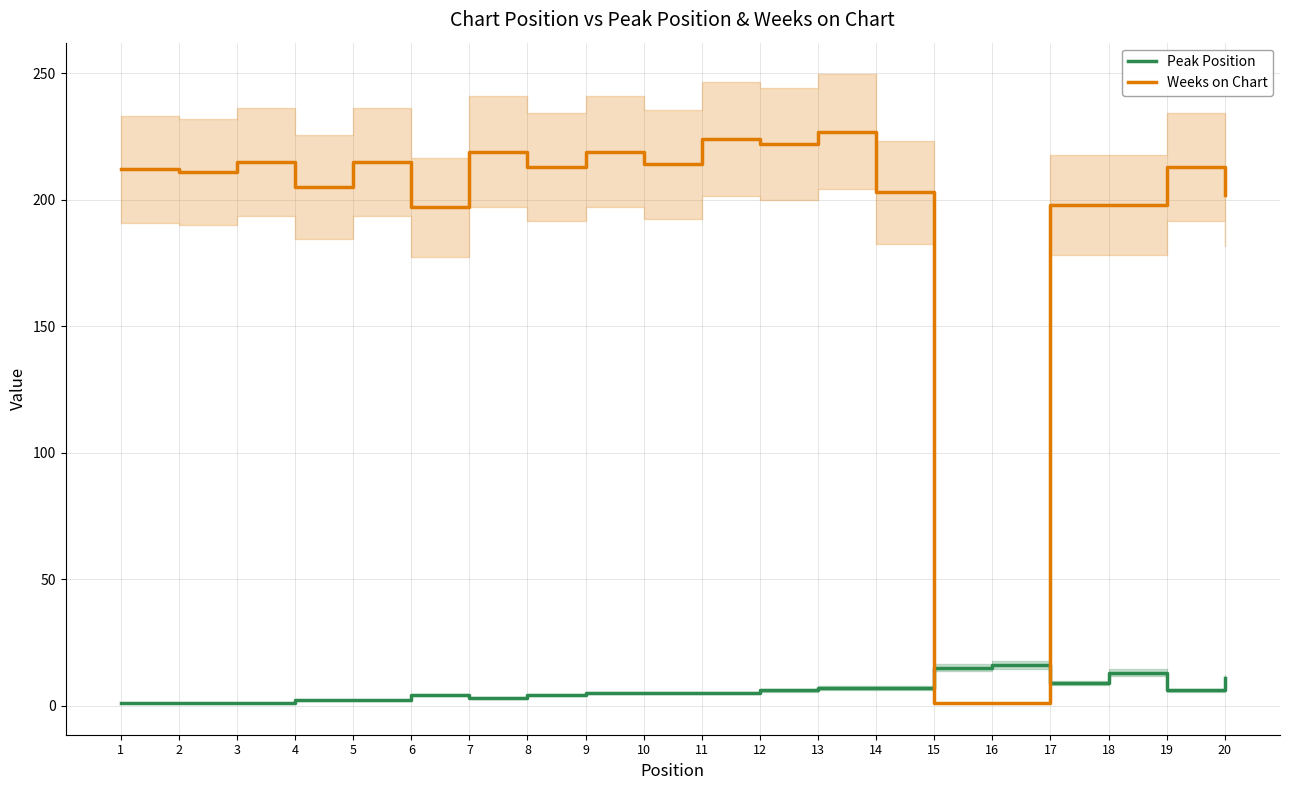

What is the value of the Peak Position point at the 9th from the left?

5